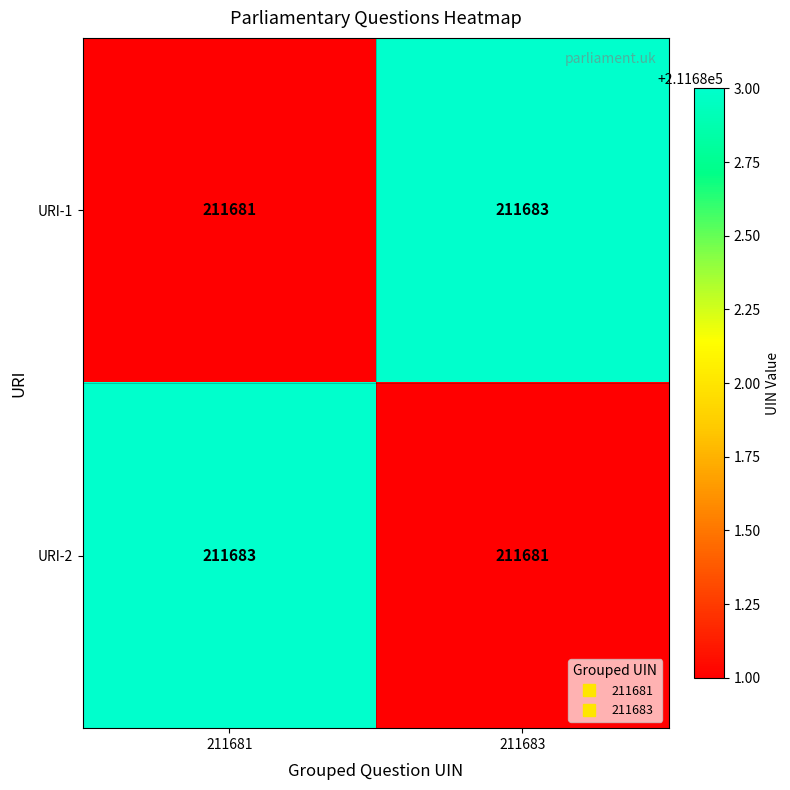

What is the greatest value displayed?

211683